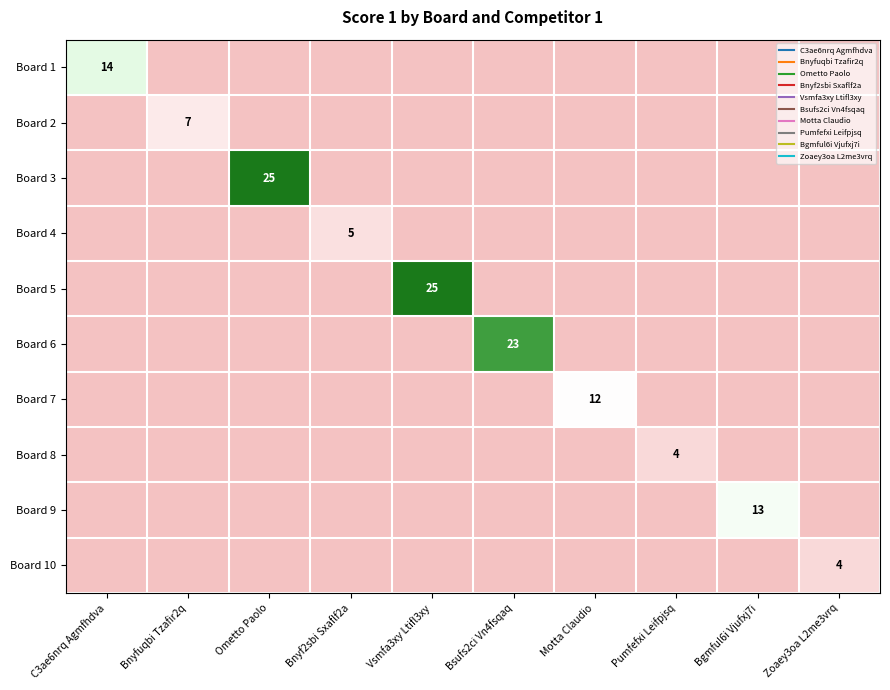

How many values in the Board 4 series exceed 0?

1